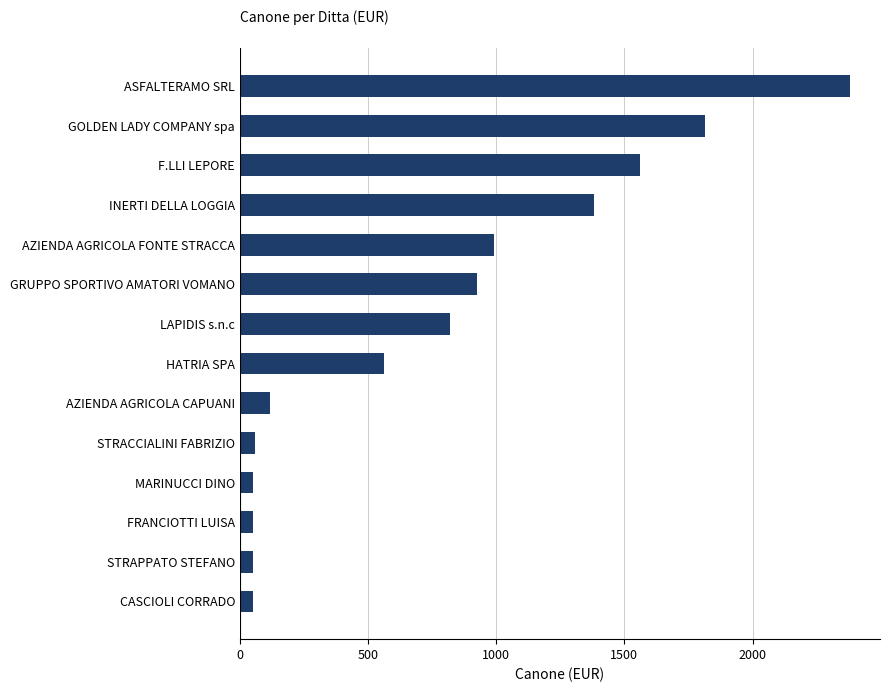

What is the sum of the values at FRANCIOTTI LUISA and ASFALTERAMO SRL?

2428.2